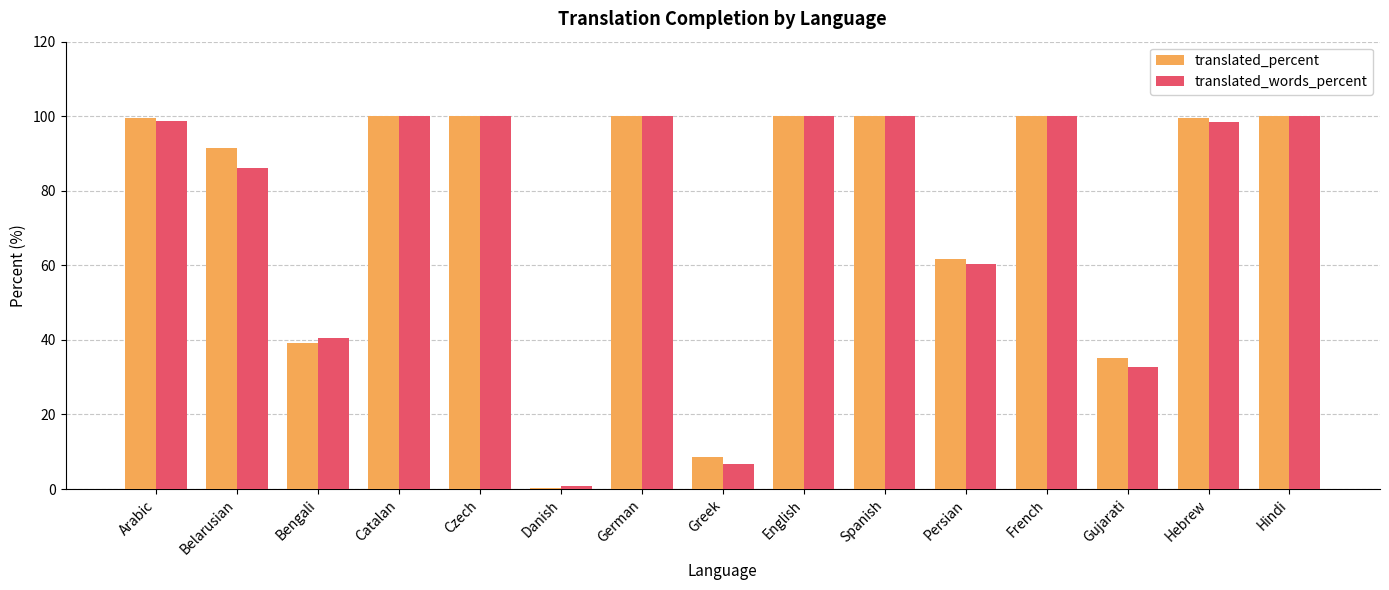

At which label does translated_words_percent first exceed 98?

Arabic